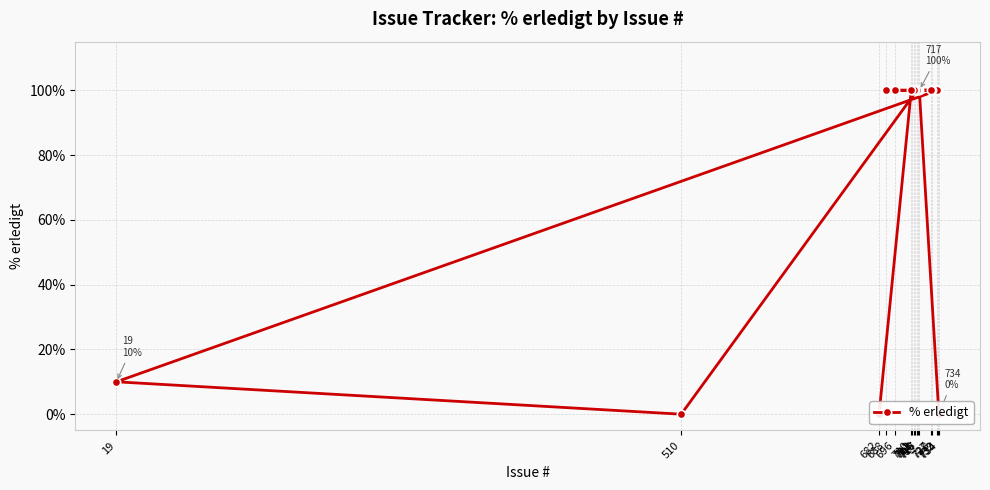

The chart shows a value of 100 at 715. True or false?

True